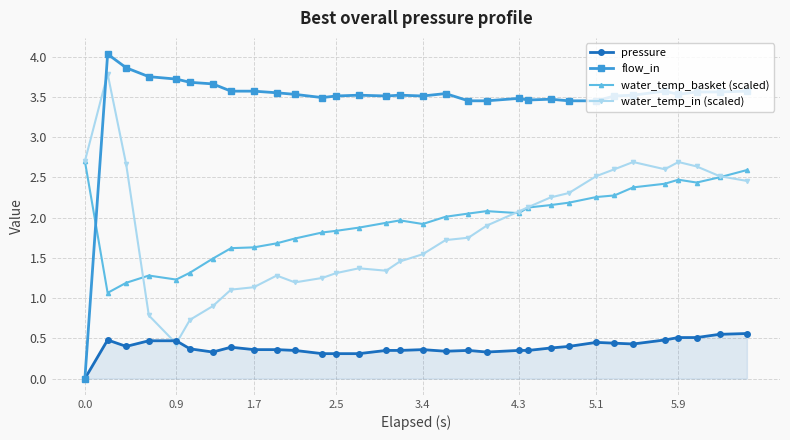

True or false: water_temp_in (scaled) has more than 0 points higher than both neighbors.

True